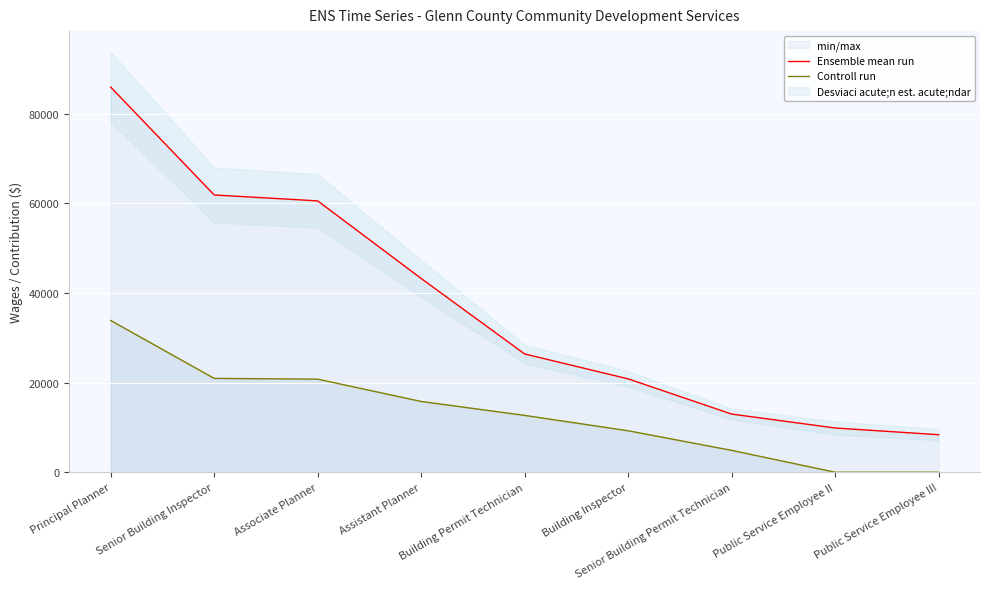

How many data points in Ensemble mean run are above 26402?

4